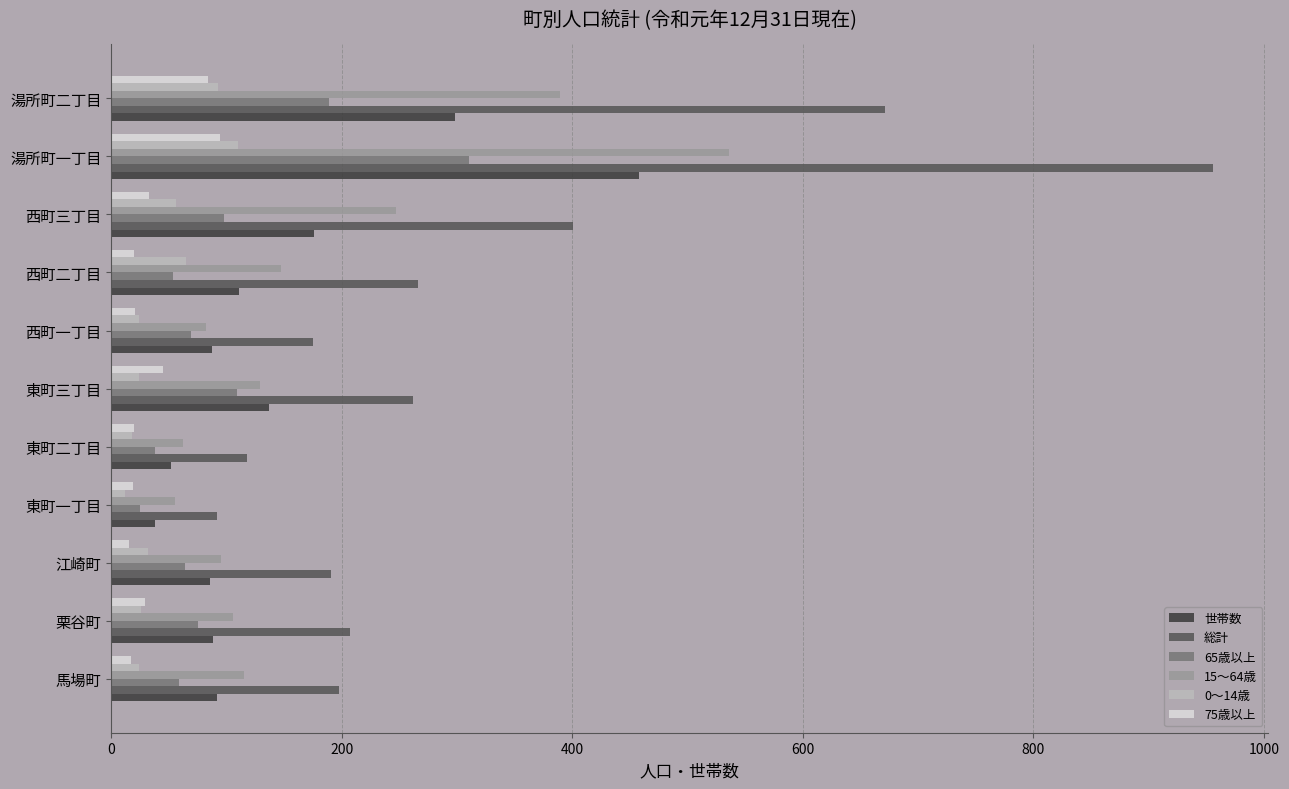

Which series has the largest range (max minus min)?

総計